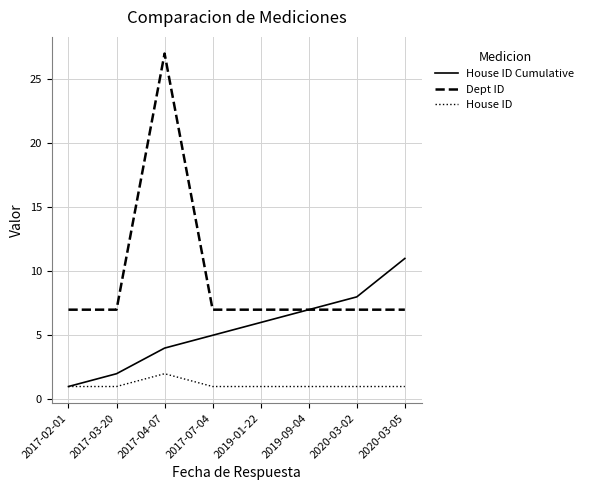

List the series in order of their peak value, lowest first.

House ID, House ID Cumulative, Dept ID